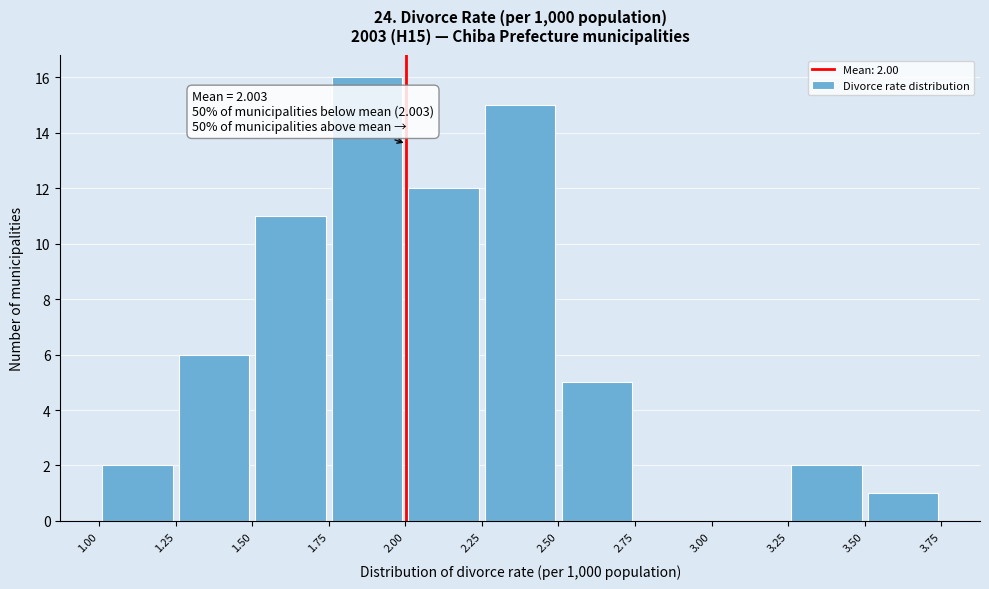

Which range on the x-axis has the tallest bar?

1.75 to 2.00